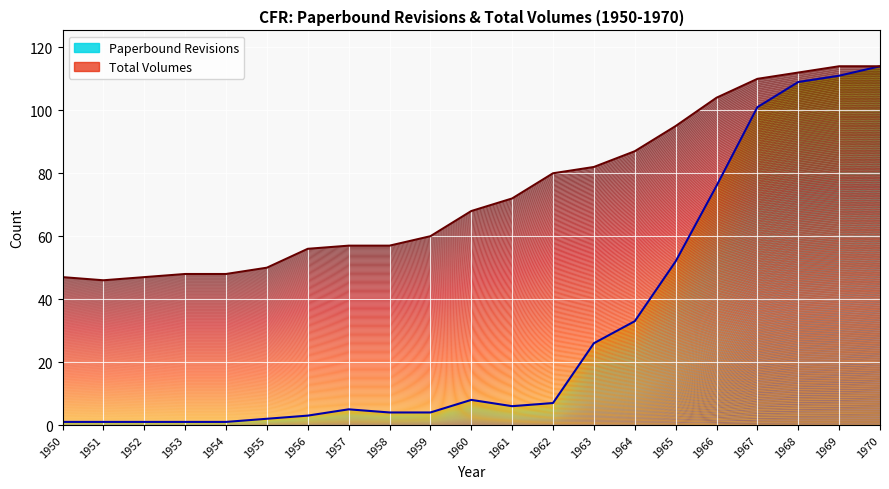

True or false: Paperbound Revisions and Total Volumes intersect in this chart.

False